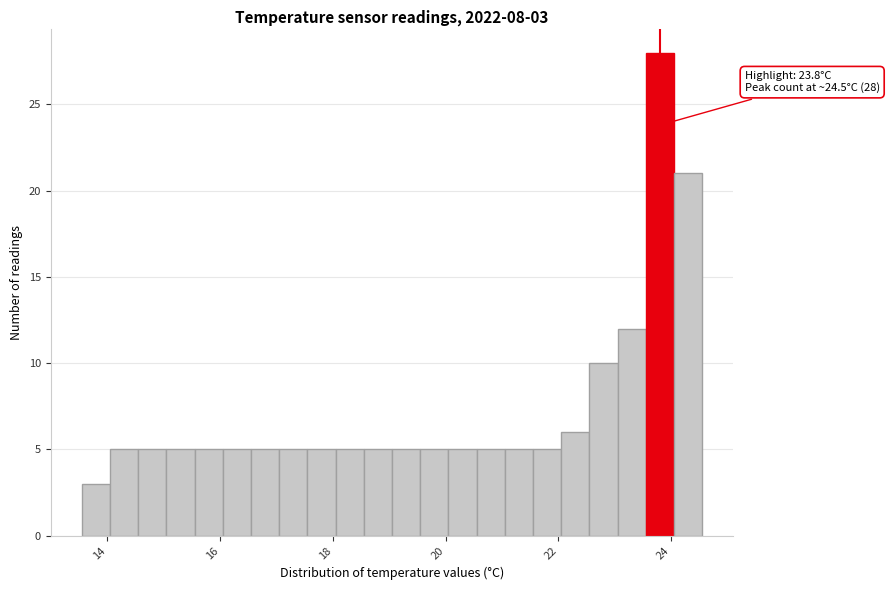

Read against the x-axis, roughly where is the centre of the tallest bar?

23.8